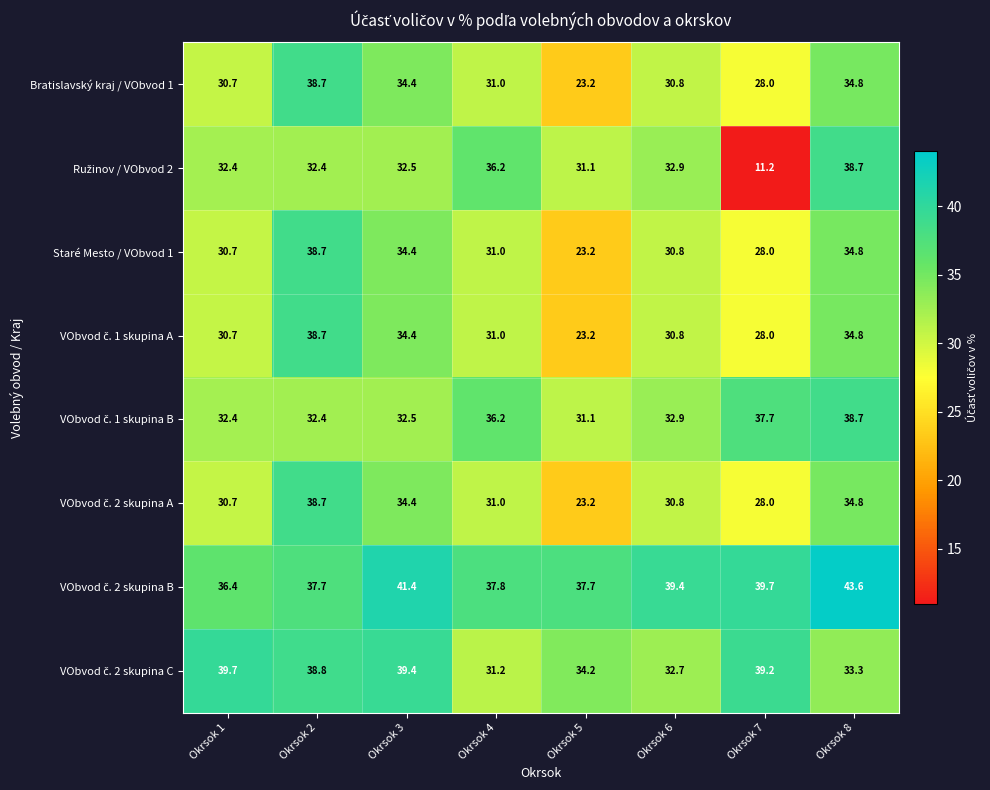

At which category is the sum across all series the highest?

Okrsok 2